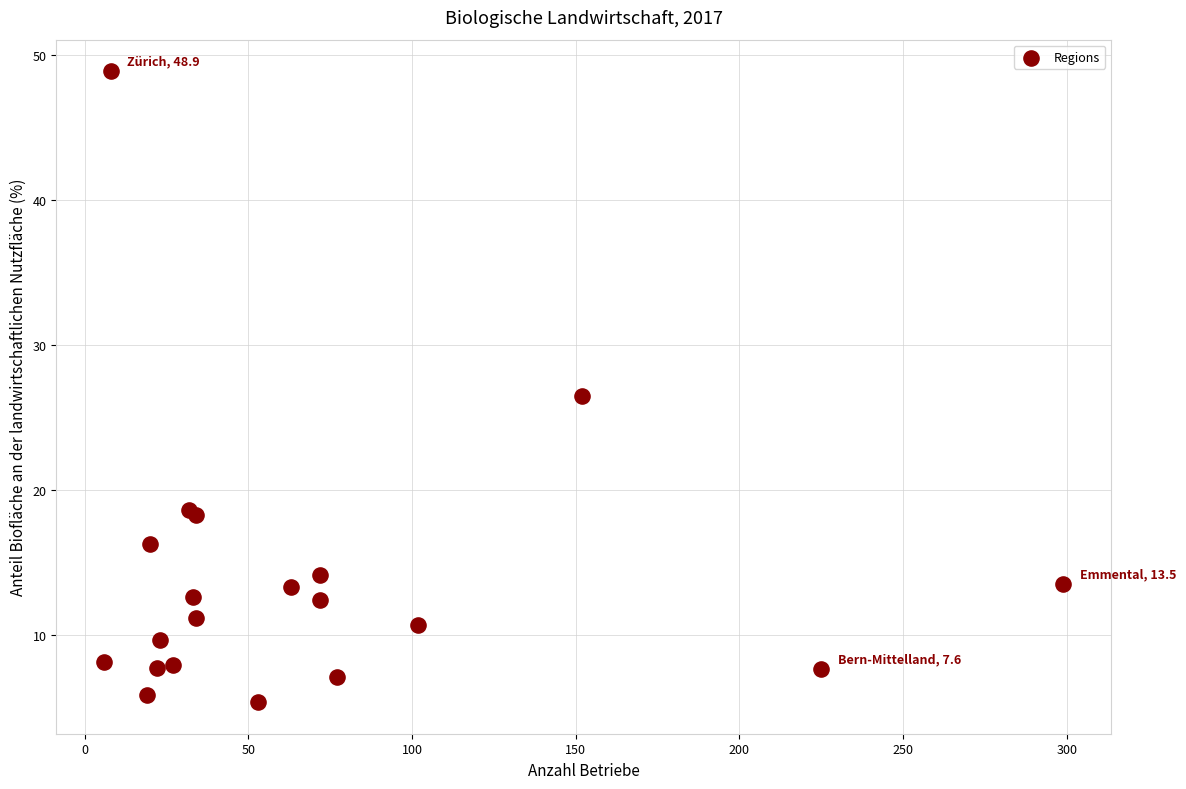

What Y value in the scatter plot is closest to 27?

26.5